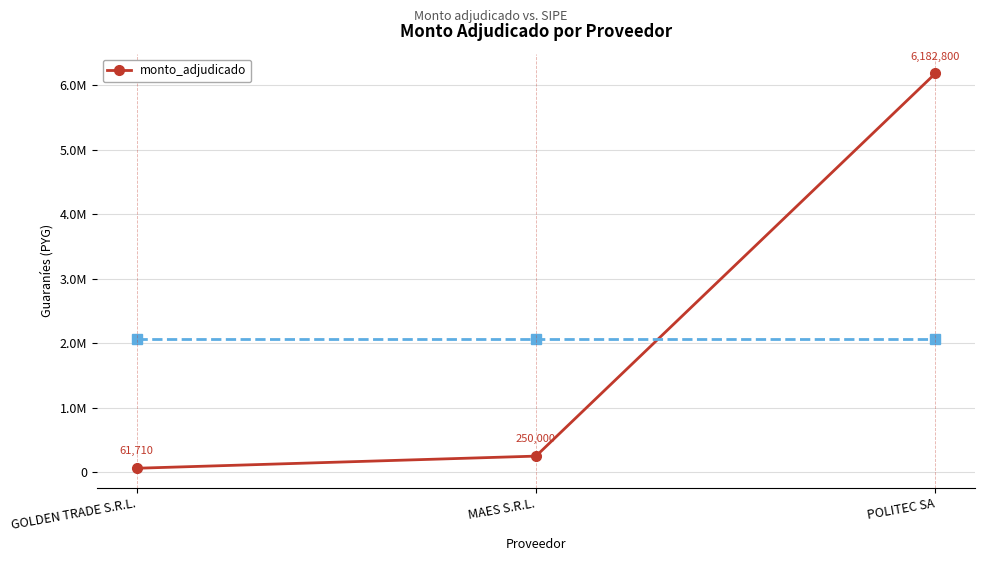

Which label corresponds to the smallest value in the chart?

GOLDEN TRADE S.R.L.